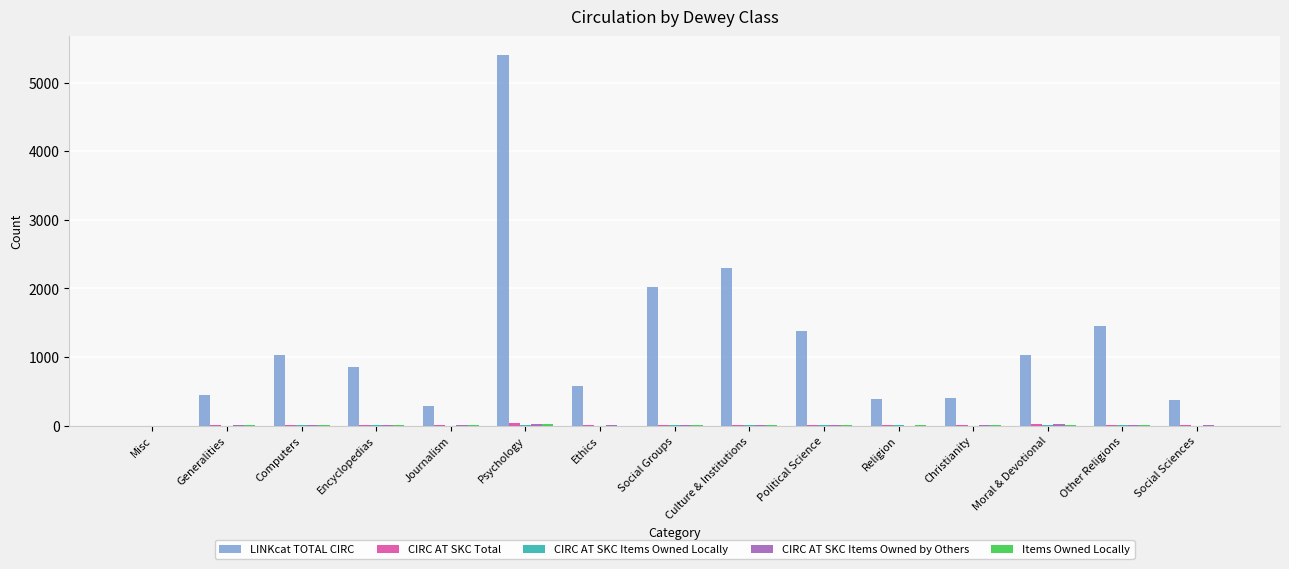

Which label corresponds to the largest value in the chart?

Psychology